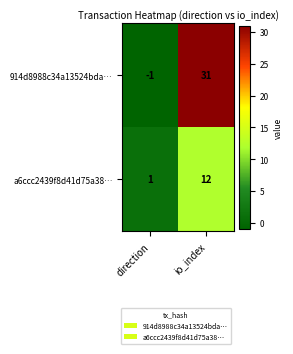

At which category is the sum across all series the highest?

io_index